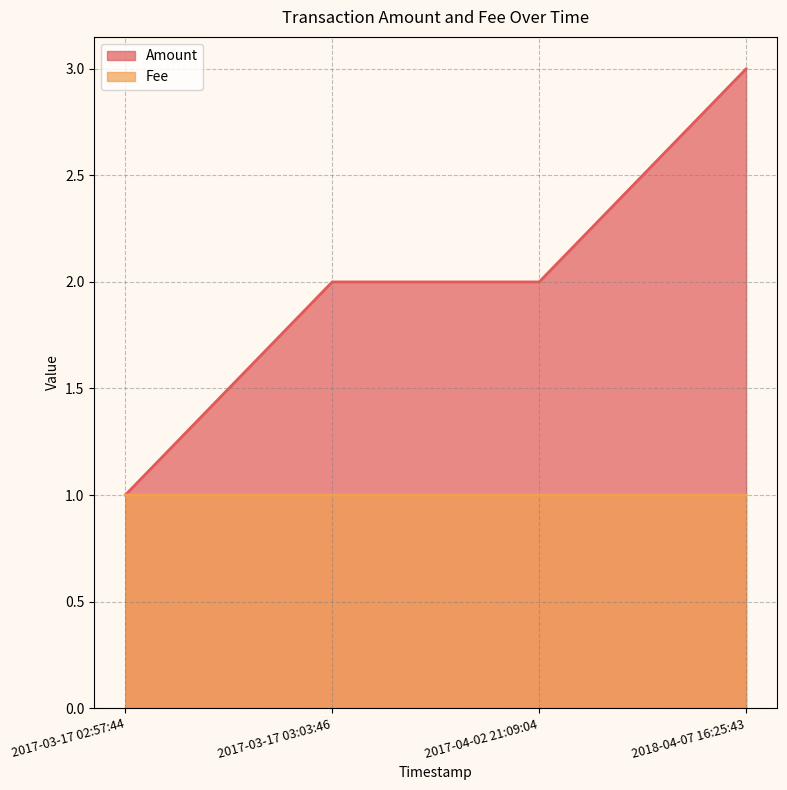

True or false: Amount has more than 2 points higher than both neighbors.

False